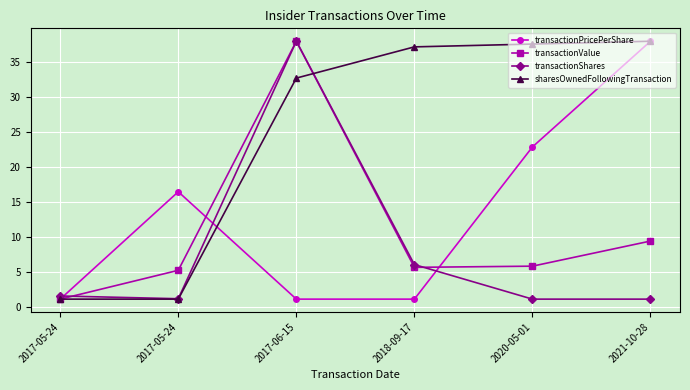

What are all the series names shown in the legend?

transactionPricePerShare, transactionValue, transactionShares, sharesOwnedFollowingTransaction